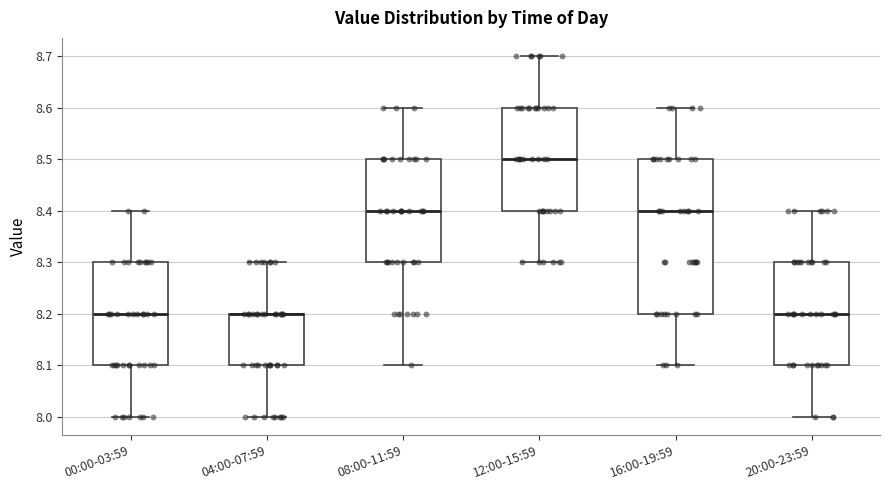

Reading left to right, read every box against the y-axis: the position of its median line, the range the box covers, and the ends of its whiskers. The values are not printed on the chart, so give them approximately, as read against the axis.

00:00-03:59: median 8.2, box 8.1 to 8.3, whiskers 8.0 to 8.4
04:00-07:59: median 8.2 (drawn on the box's upper edge), box 8.1 to 8.2, whiskers 8.0 to 8.3
08:00-11:59: median 8.4, box 8.3 to 8.5, whiskers 8.1 to 8.6
12:00-15:59: median 8.5, box 8.4 to 8.6, whiskers 8.3 to 8.7
16:00-19:59: median 8.4, box 8.2 to 8.5, whiskers 8.1 to 8.6
20:00-23:59: median 8.2, box 8.1 to 8.3, whiskers 8.0 to 8.4